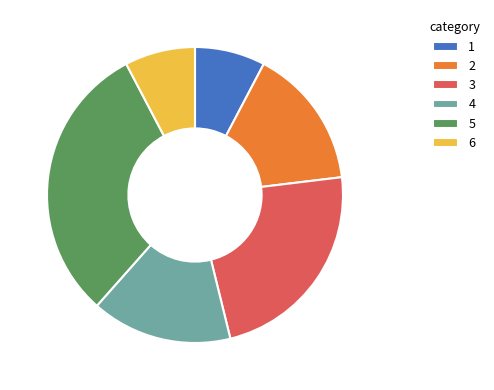

How many segments does this pie chart have?

6